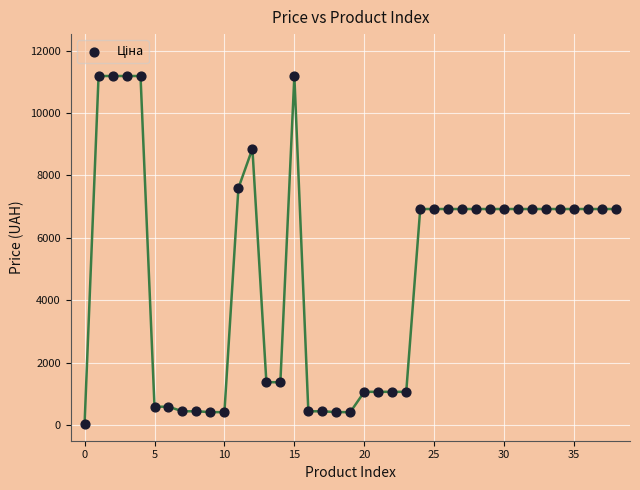

What is the range of Y values (max minus min)?

11156.1